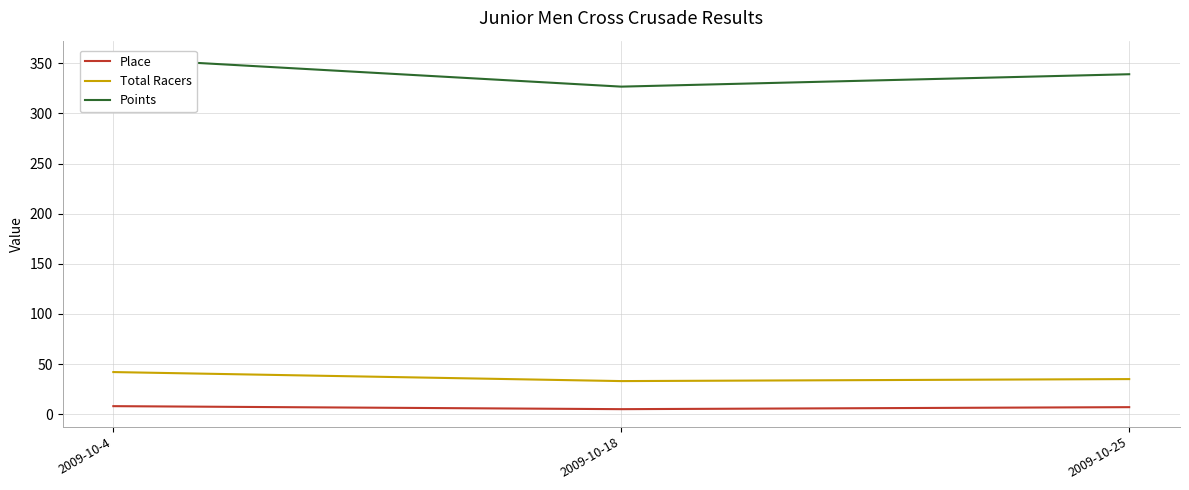

Reading left to right, transcribe all the data shown in this chart.

Place: 2009-10-4=8.0	2009-10-18=5.0	2009-10-25=7.0
Total Racers: 2009-10-4=42.0	2009-10-18=33.0	2009-10-25=35.0
Points: 2009-10-4=355.1	2009-10-18=326.7	2009-10-25=339.1